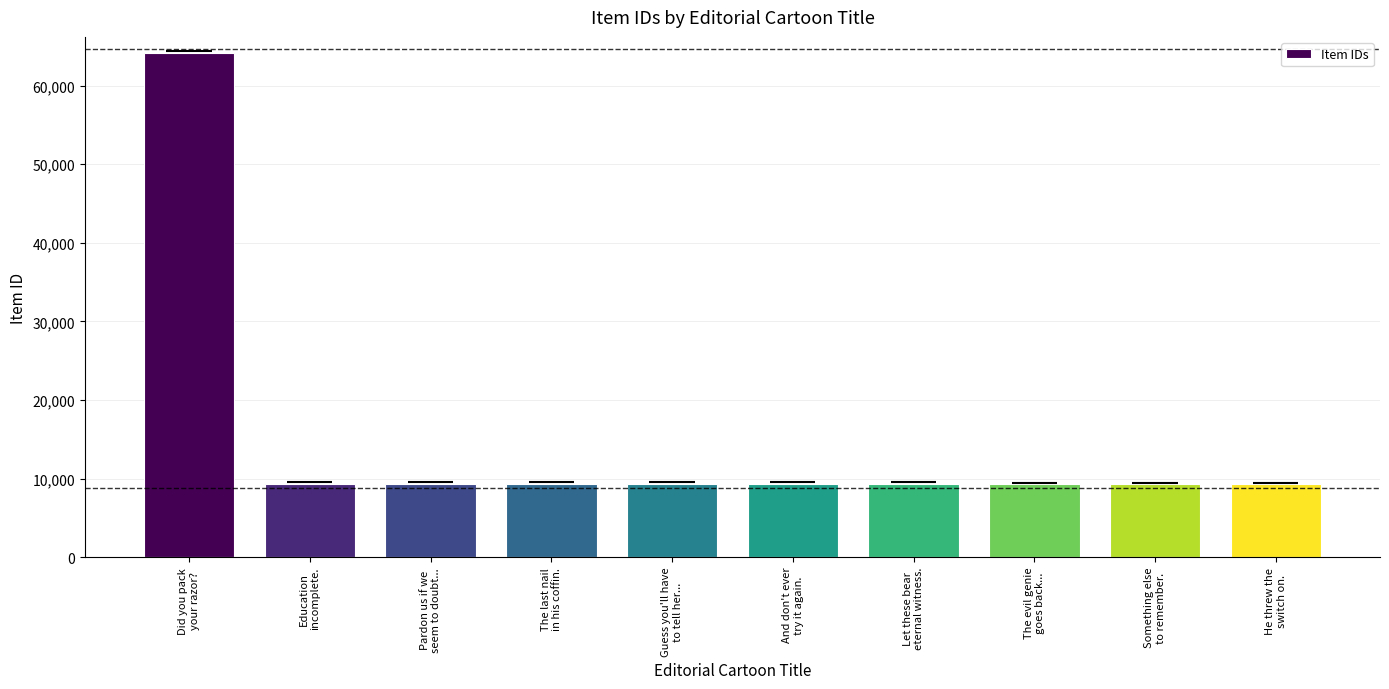

Does the chart contain any negative values?

No